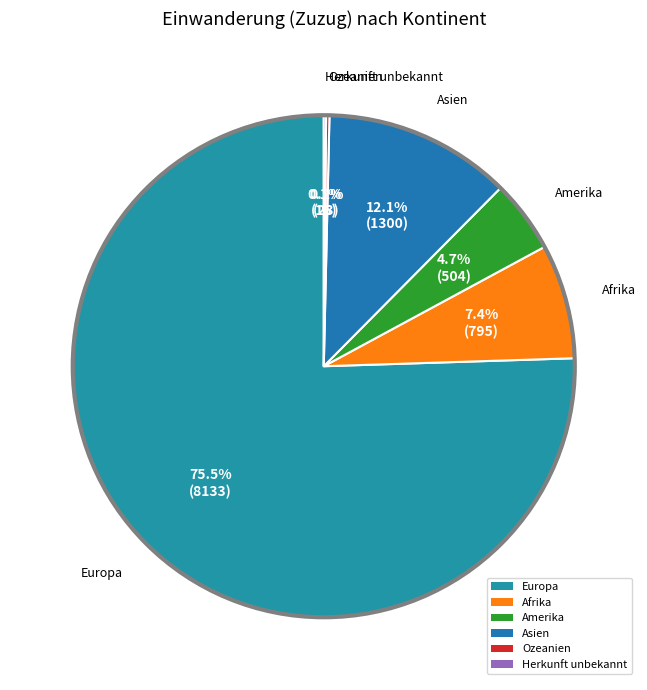

What is the majority slice?

Europa